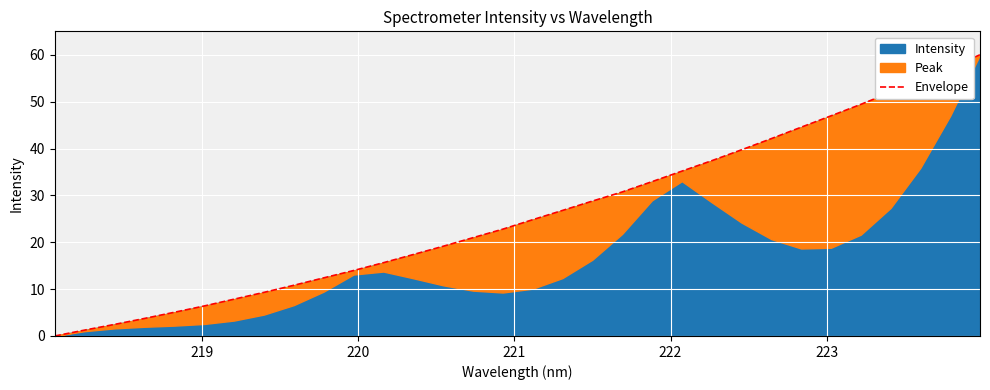

Reading right to left, transcribe all the data shown in this chart.

60.0	57.3	54.6	52.0	49.4	47.0	44.5	42.1	39.7	37.4	35.2	32.9	30.7	28.8	26.8	24.8	22.8	21.0	19.1	17.4	15.6	14.0	12.4	10.8	9.3	7.8	6.4	5.1	3.7	2.5	1.3	0.0